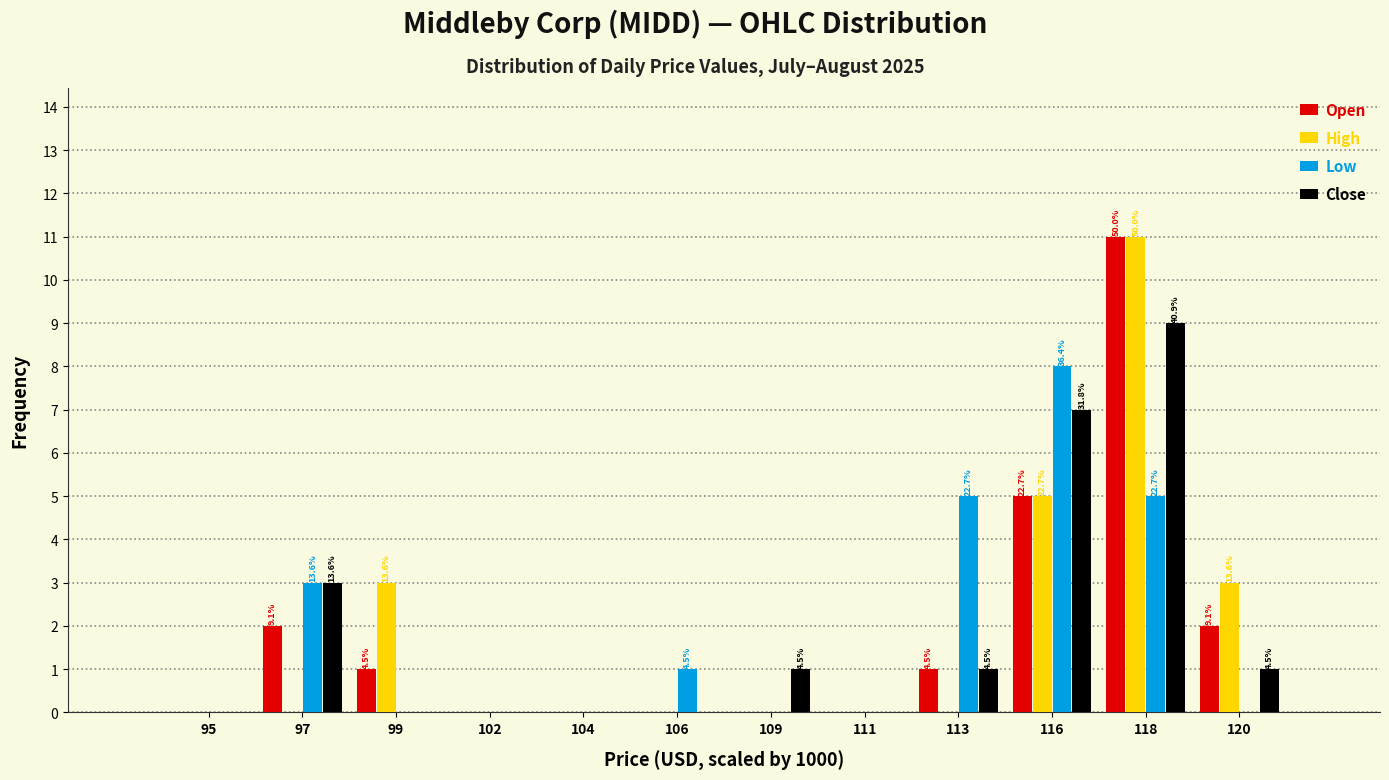

What is the total value across all series at 113?

7